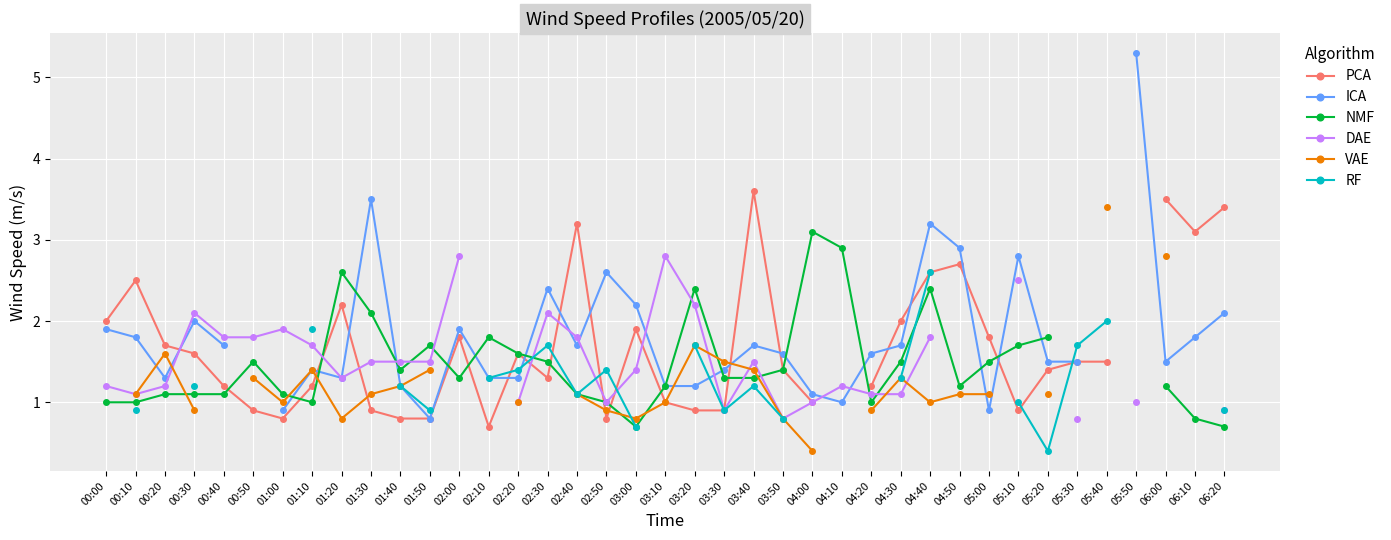

How many times do RF and VAE cross each other?

1